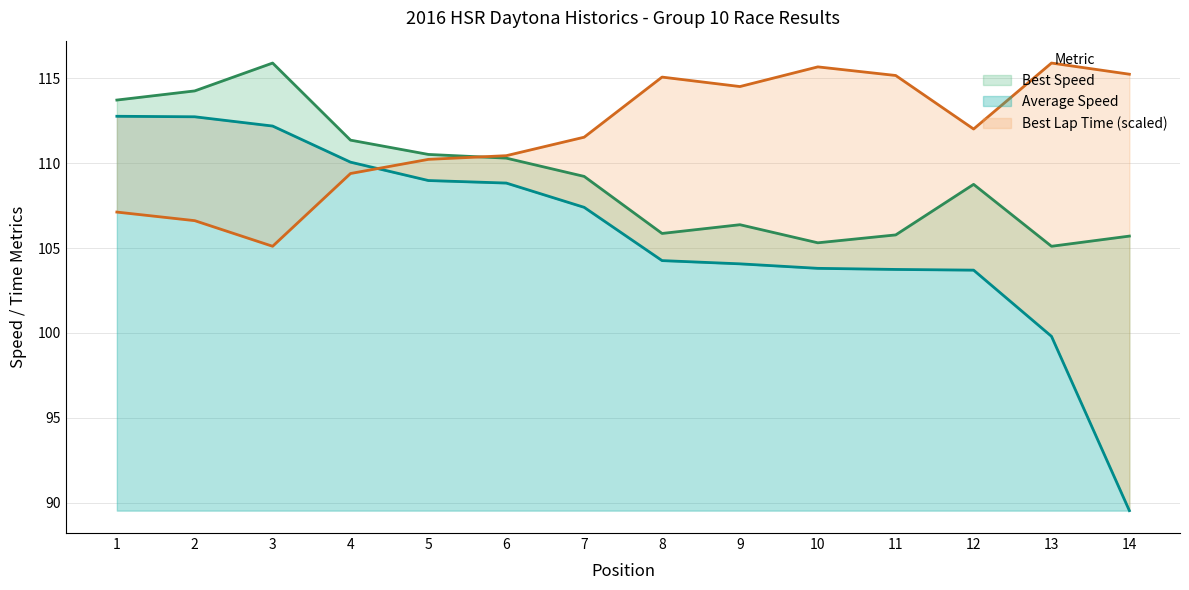

Between which two adjacent categories do Average Speed and Best Lap time first intersect?

4 and 5